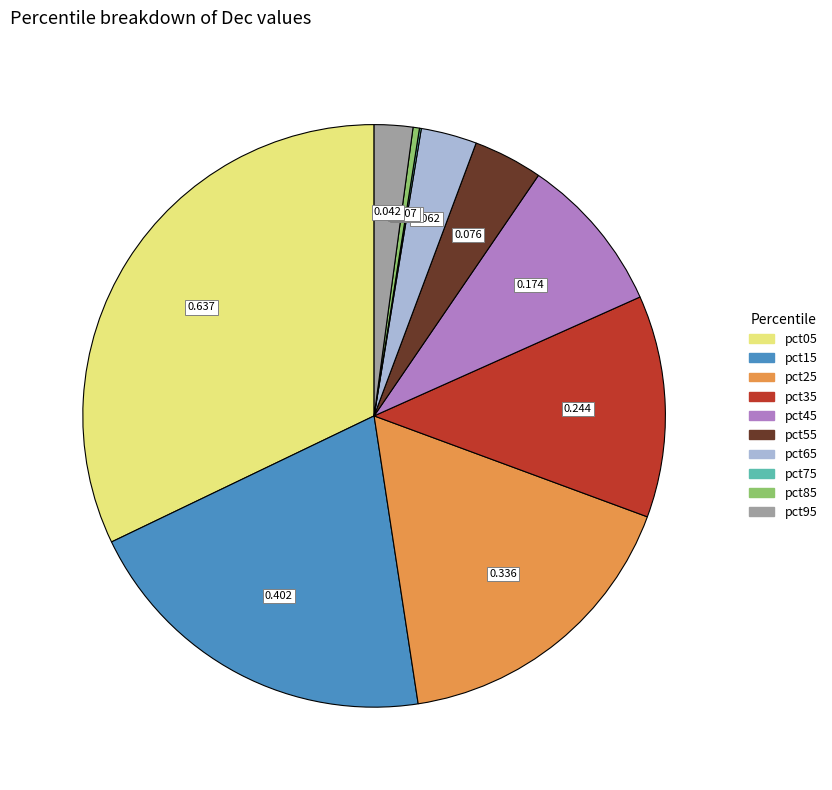

Is there any slice that represents more than half of the pie?

No